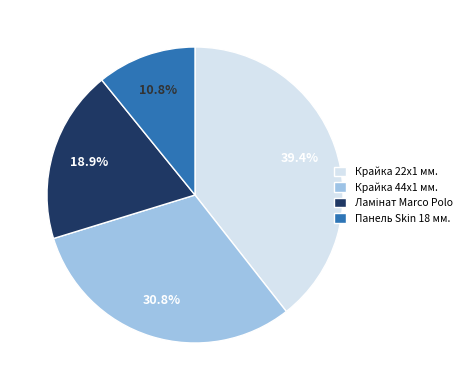

To the nearest percent, what is the average slice percentage?

25%